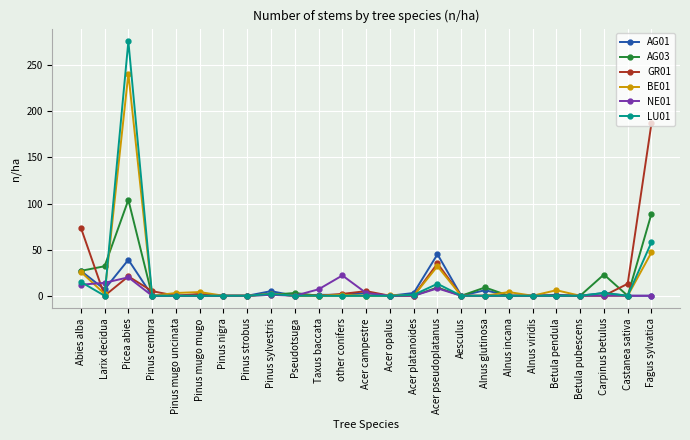

At which label is LU01 closest to 138?

Fagus sylvatica